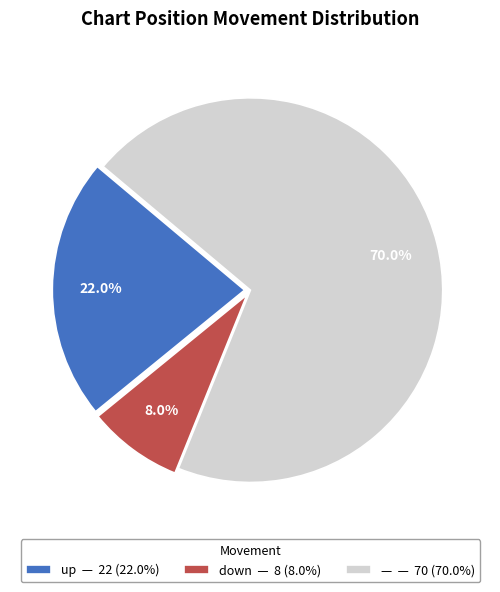

Does any single category account for the majority?

Yes